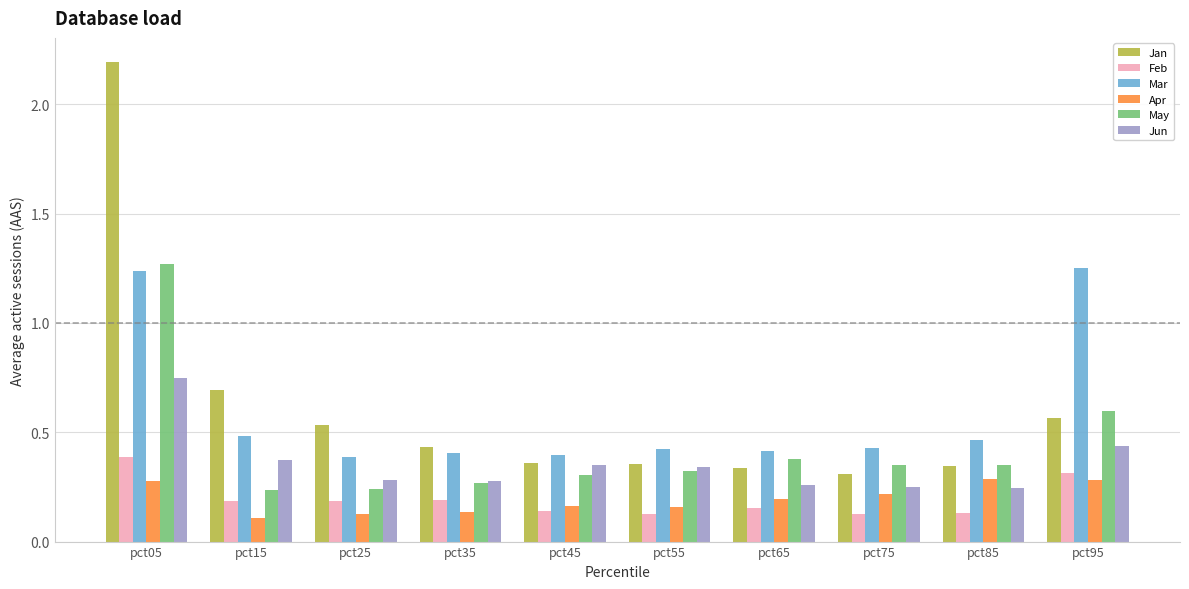

Which category has the highest value across all series?

pct05